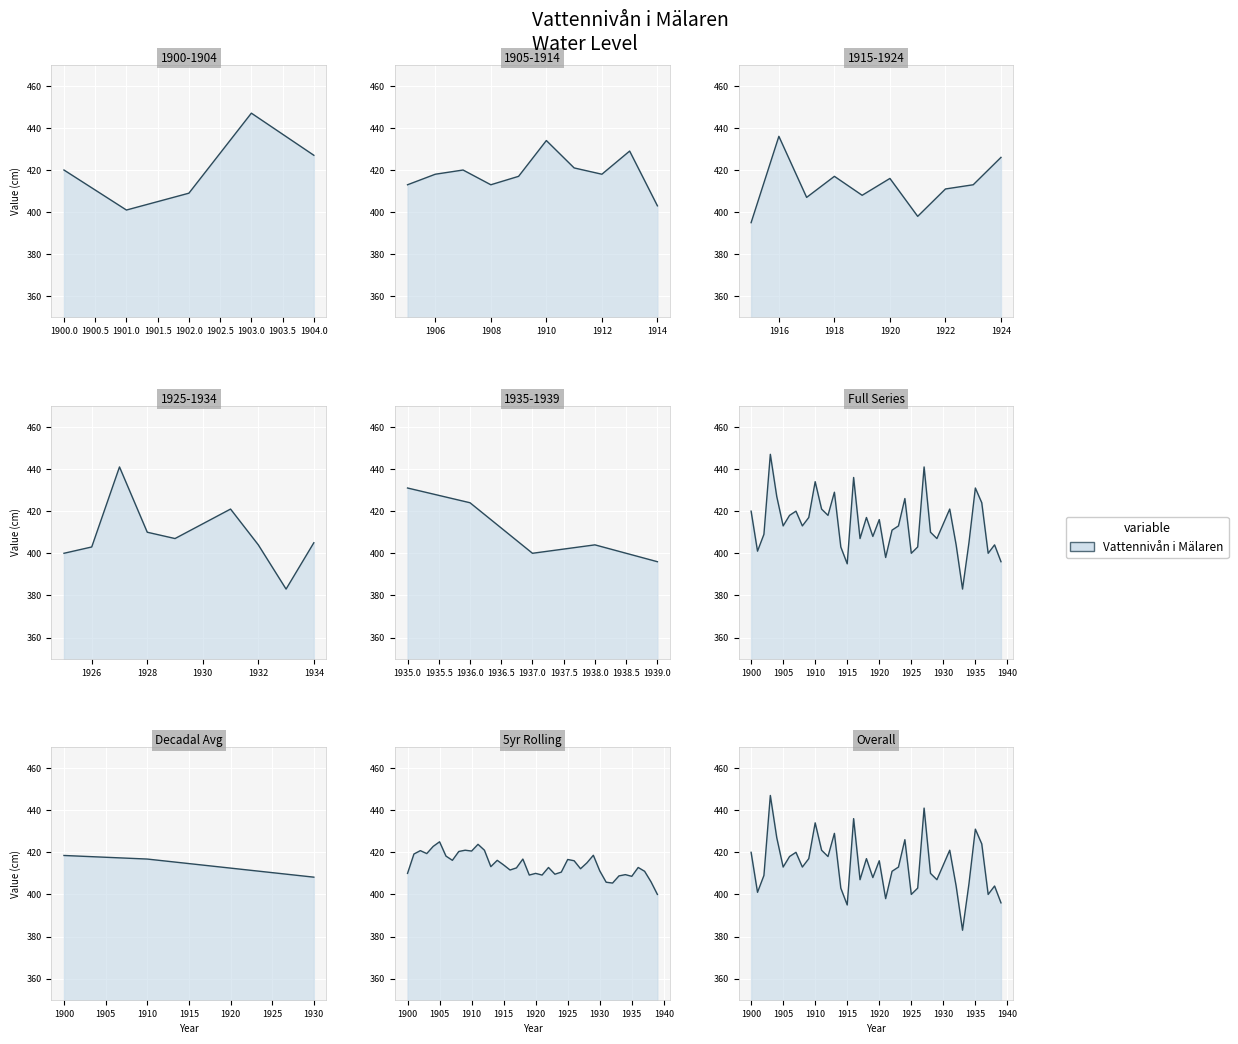

List the labels in order of value, smallest first.

1933, 1915, 1939, 1921, 1925, 1937, 1901, 1914, 1926, 1932, 1938, 1934, 1917, 1929, 1919, 1902, 1928, 1922, 1905, 1908, 1923, 1930, 1920, 1909, 1918, 1906, 1912, 1900, 1907, 1911, 1931, 1936, 1924, 1904, 1913, 1935, 1910, 1916, 1927, 1903